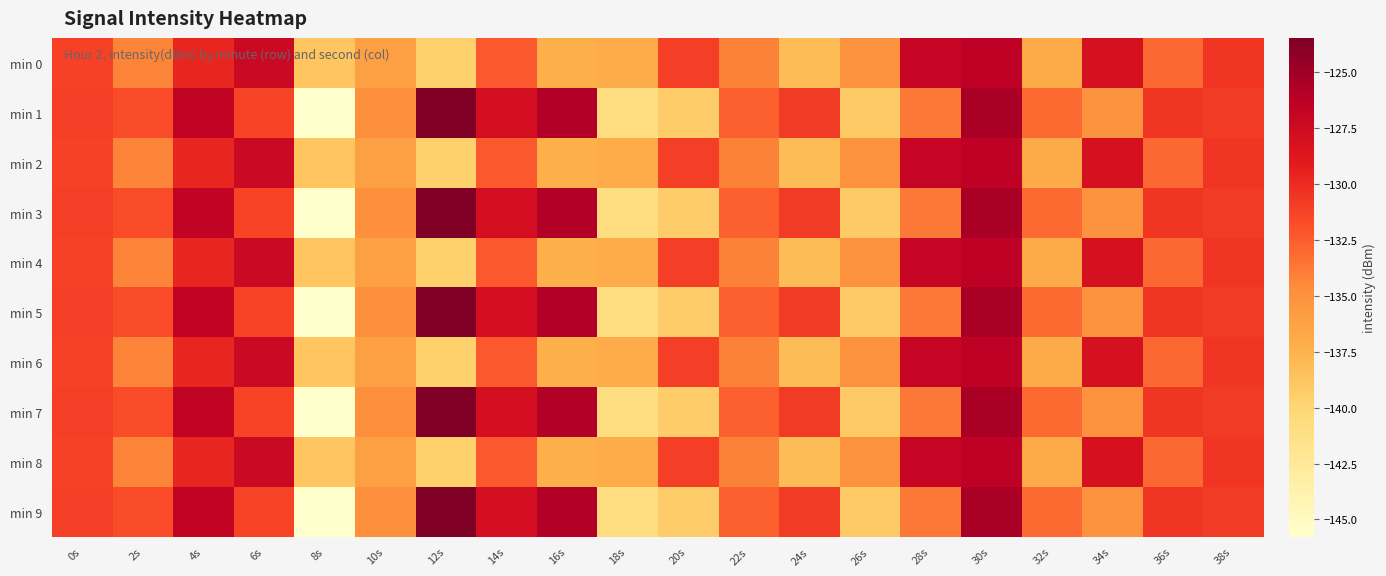

How many categories are shown in the chart?

20